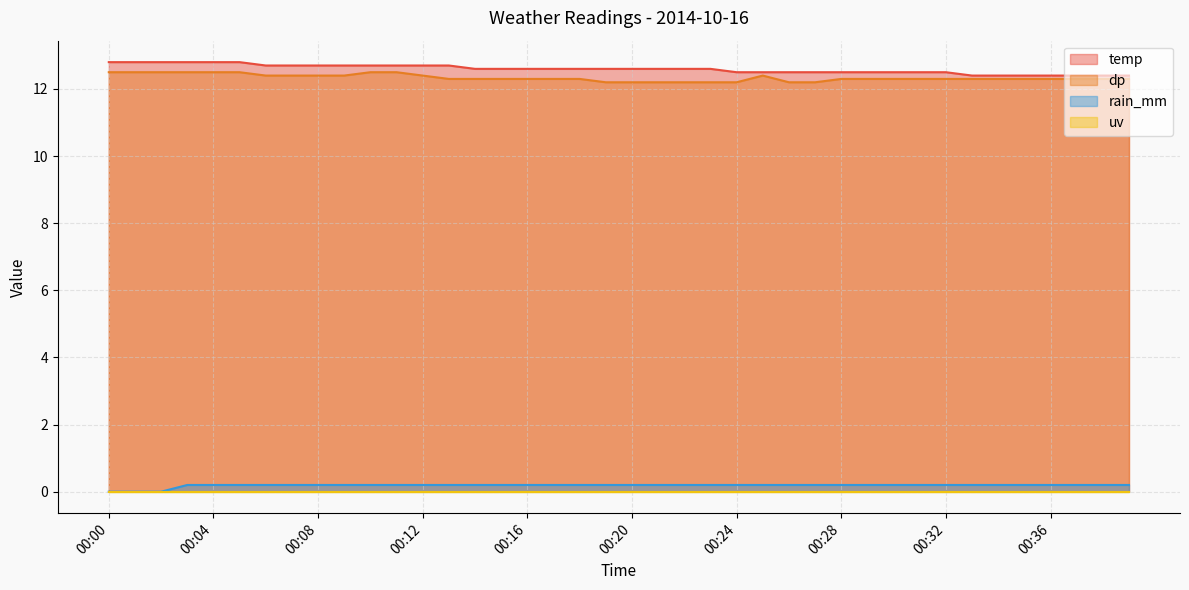

What is the value of the dp point at the 2nd from the left?

12.5